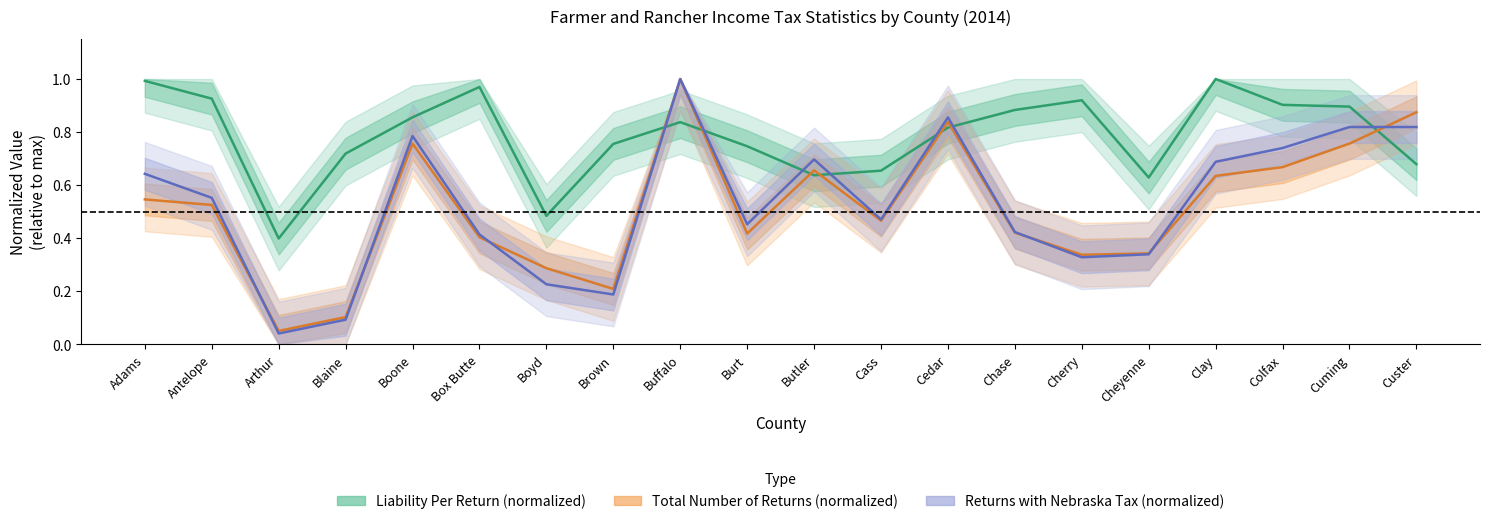

At how many categories does at least one series exceed 0?

20